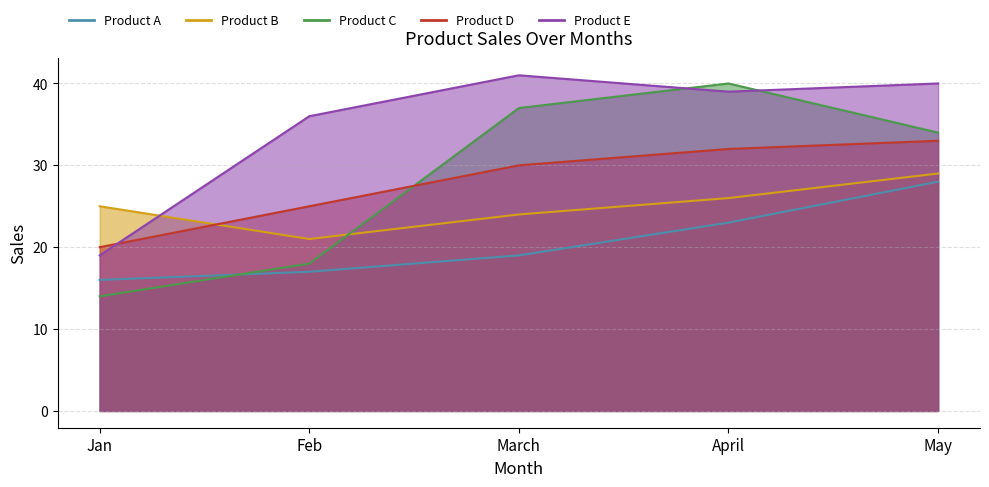

Which series changed the most between Jan and April?

Product C